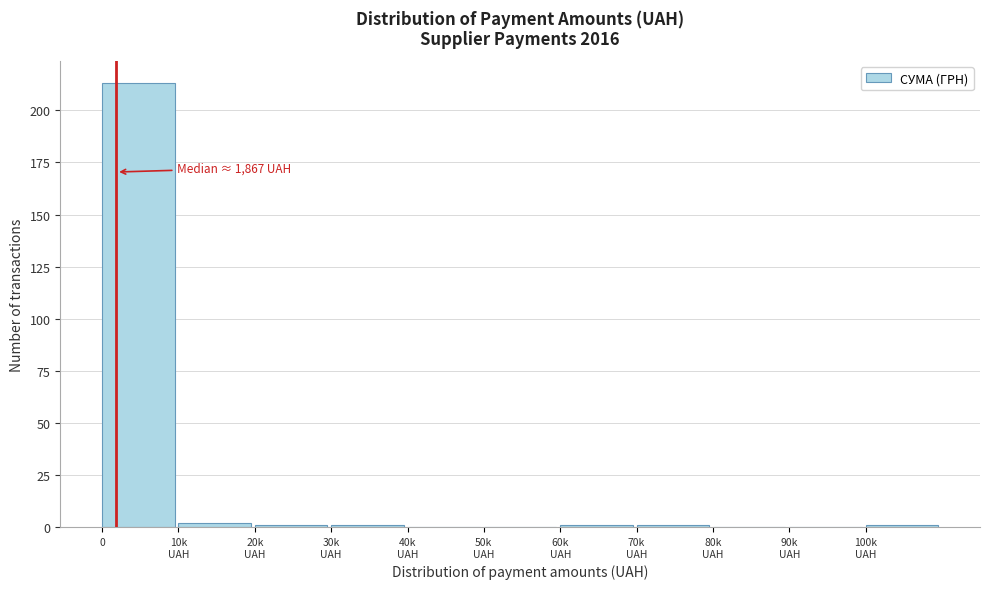

What is the maximum value shown in the chart?

213